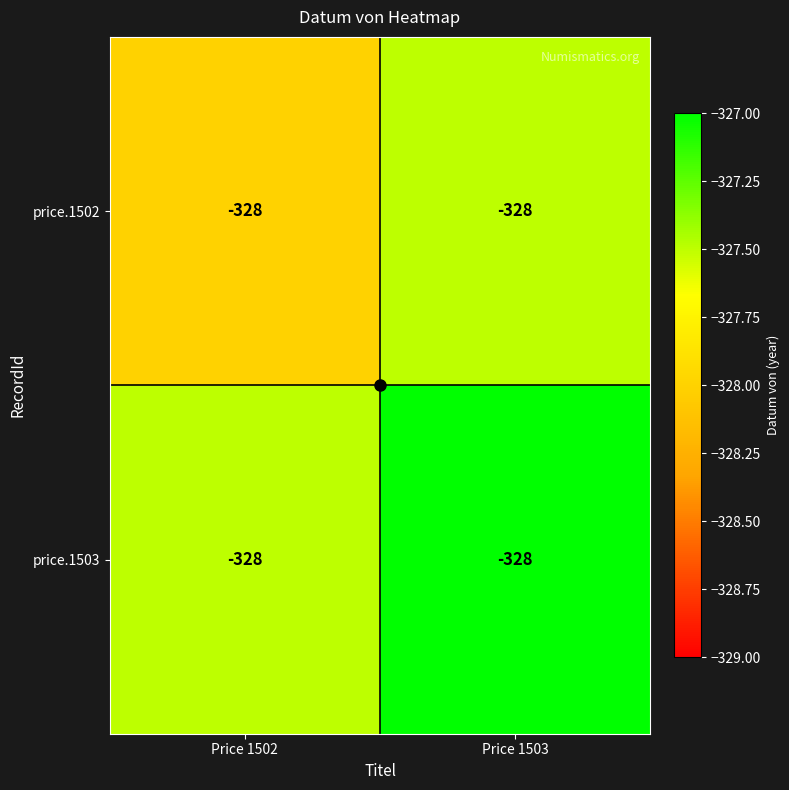

True or false: price.1502 has a value of -328.0 at Price 1502.

True